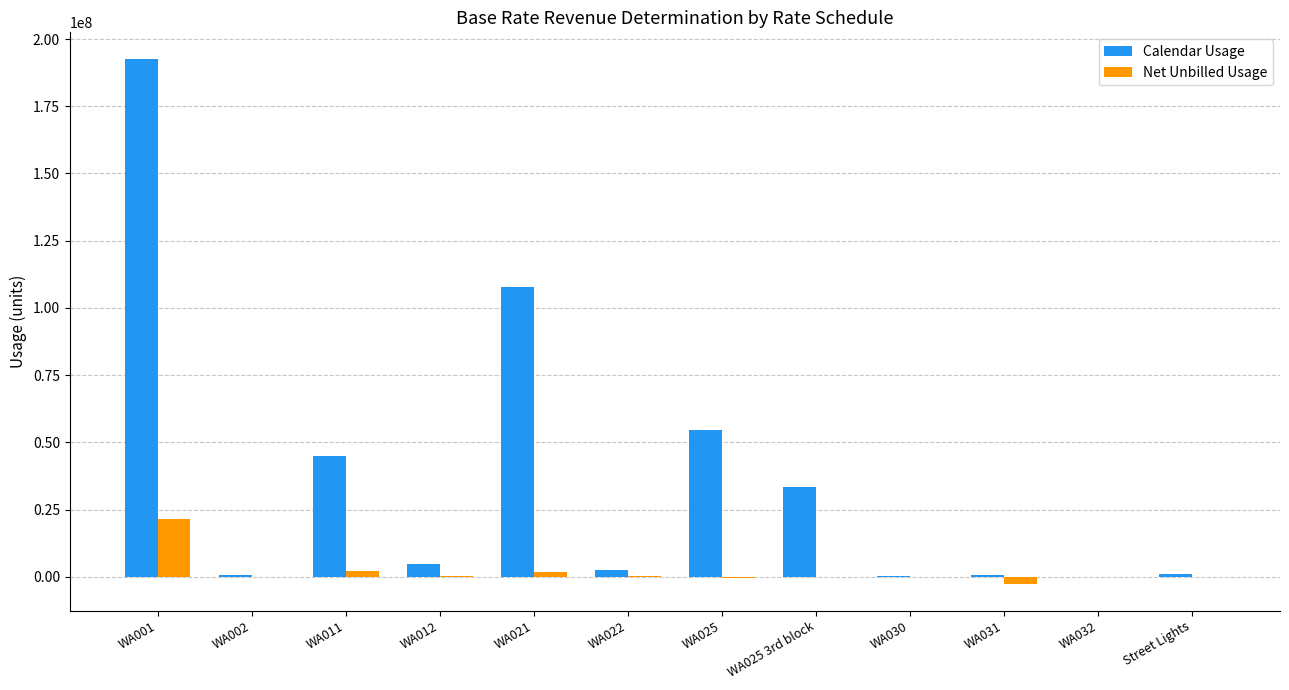

The Net Unbilled Usage series shows 0 at WA030. True or false?

True